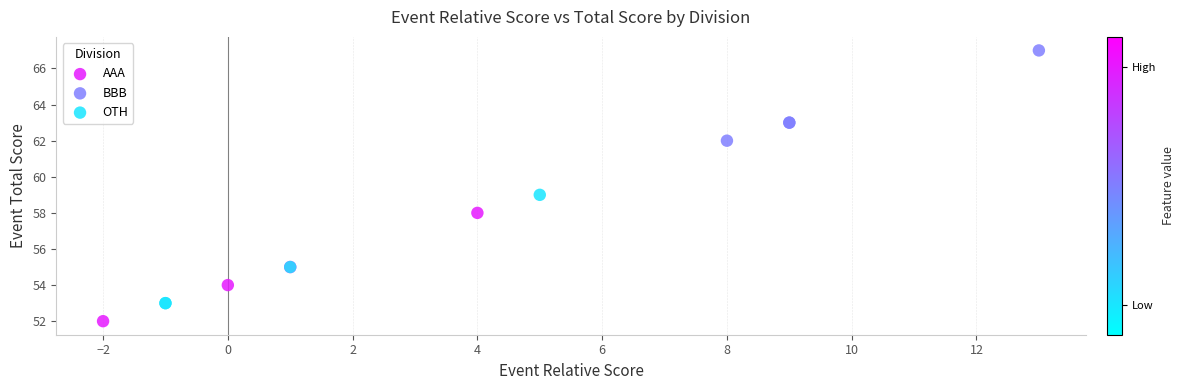

Which series reaches the maximum Y coordinate?

BBB